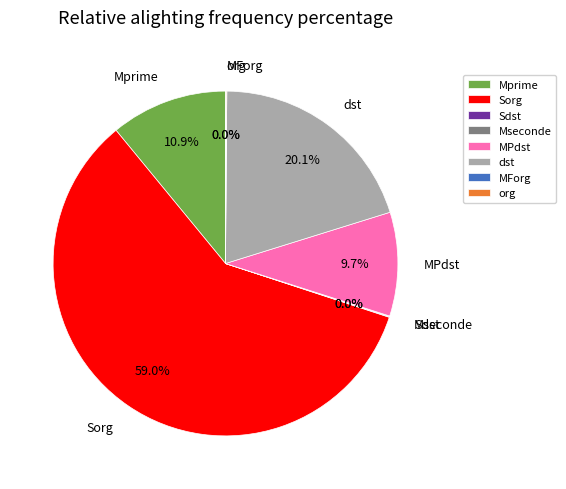

Is 20 à 24 ans the majority of the pie?

No